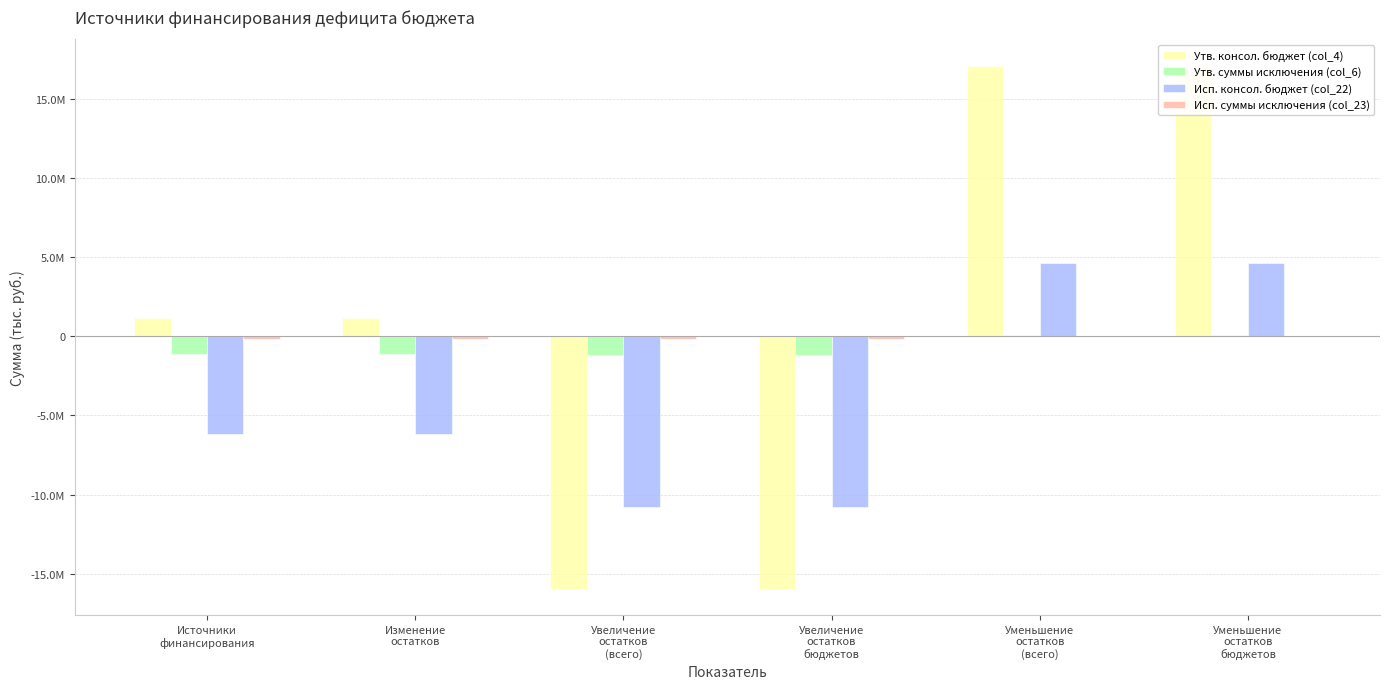

Which series changed the most between Изменение
остатков and Уменьшение
остатков
бюджетов?

Утв. консол. бюджет (col_4)